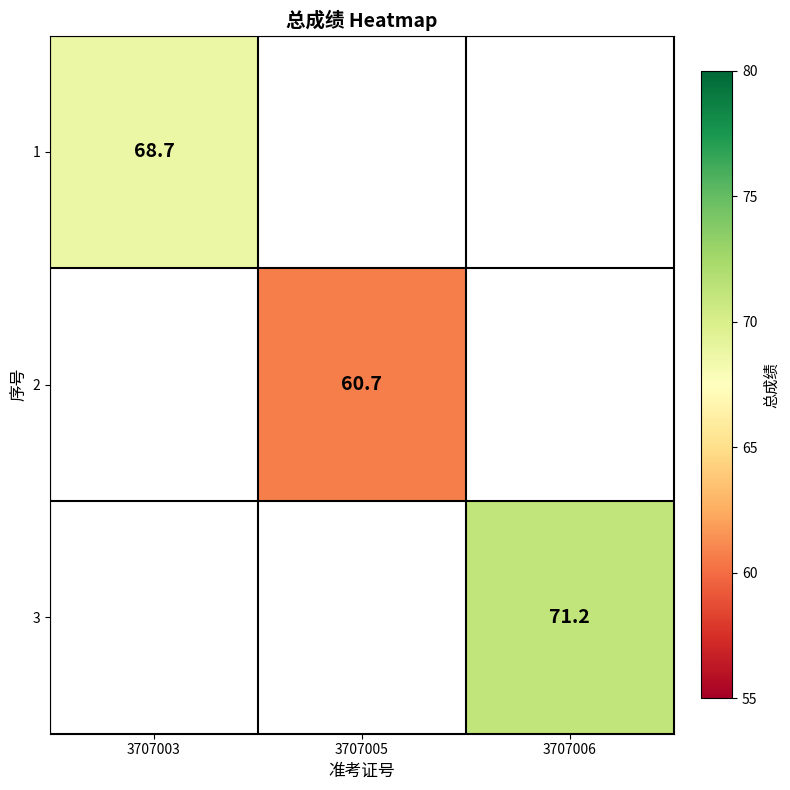

True or false: 2 has a value of 20.0 at 3707005.

False